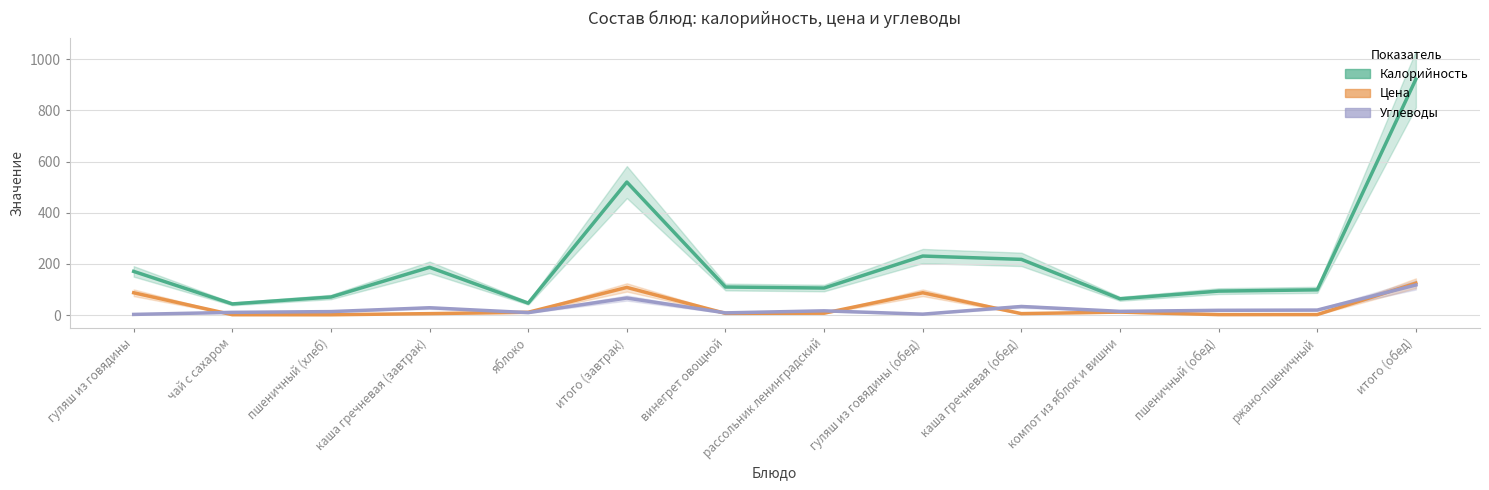

Is this an area chart (filled region under the line)?

No